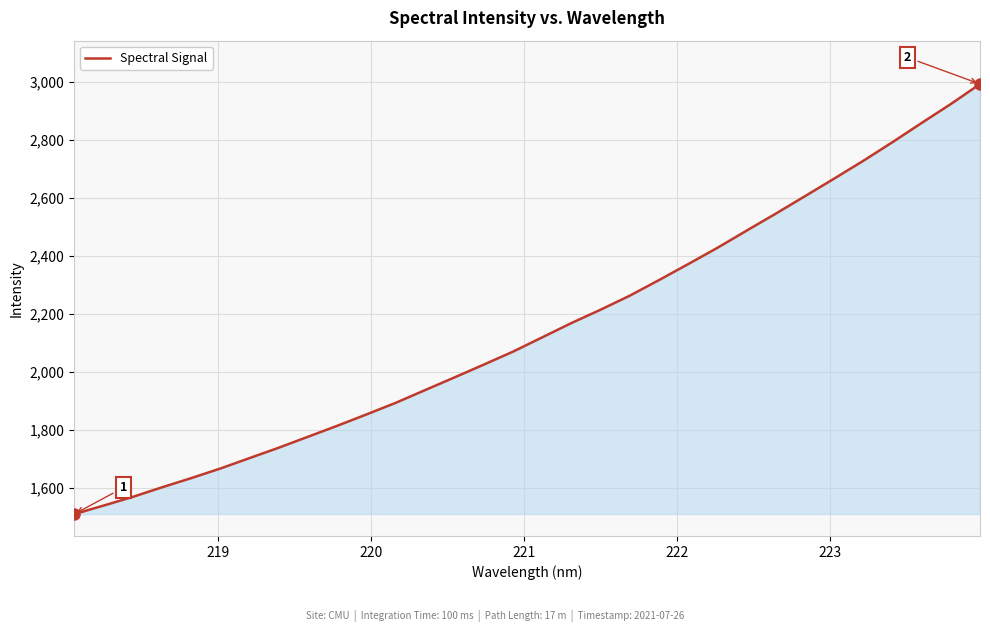

Reading left to right, what are all the values shown in this chart?

1508.1	1537.4	1567.5	1600.6	1632.3	1665.6	1701.7	1737.6	1775.4	1813.3	1852.4	1892.5	1936.2	1979.8	2023.9	2068.6	2117.9	2167.3	2213.5	2261.9	2315.7	2371.0	2427.1	2486.3	2545.1	2605.3	2666.1	2727.6	2792.0	2858.3	2923.7	2992.8